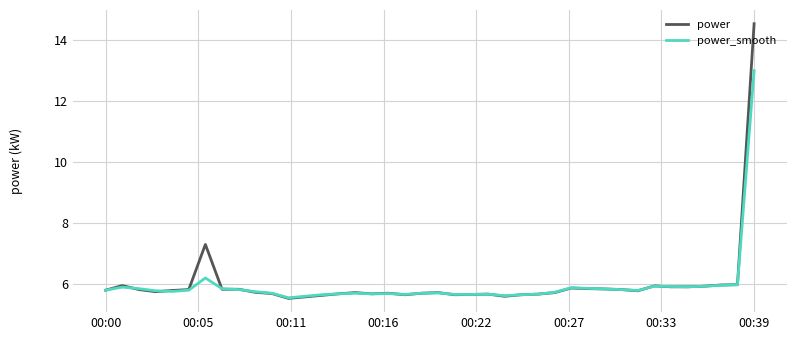

What is the smallest value displayed?

5.5